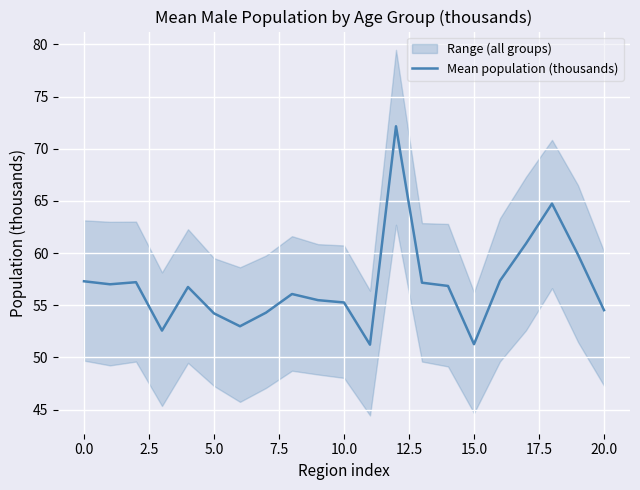

What is the maximum value shown in the chart?

72.2